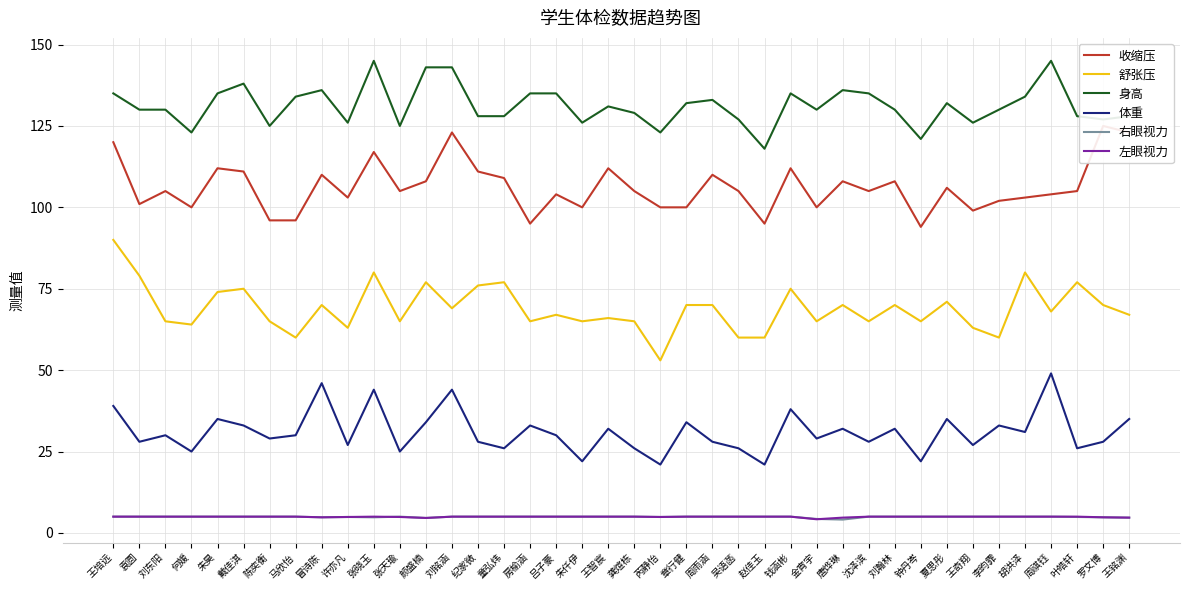

What are all the series names shown in the legend?

收缩压, 舒张压, 身高, 体重, 右眼视力, 左眼视力